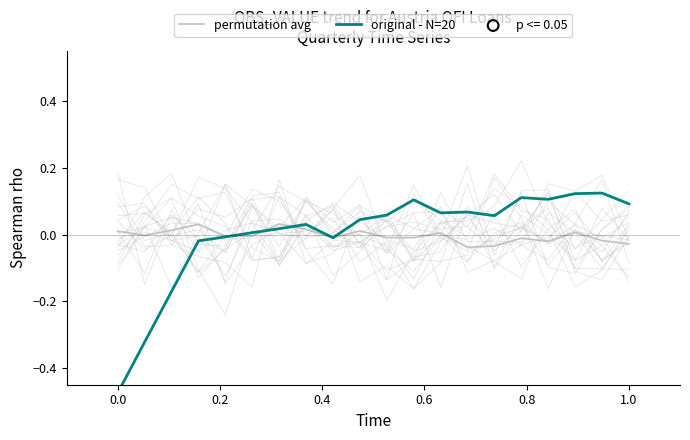

Which series contains the highest Y value?

original - N=20